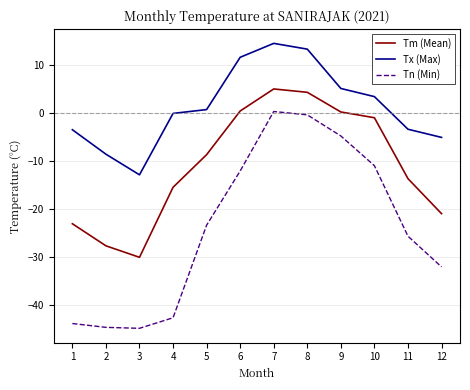

Does the chart display data point markers on the line(s)?

No